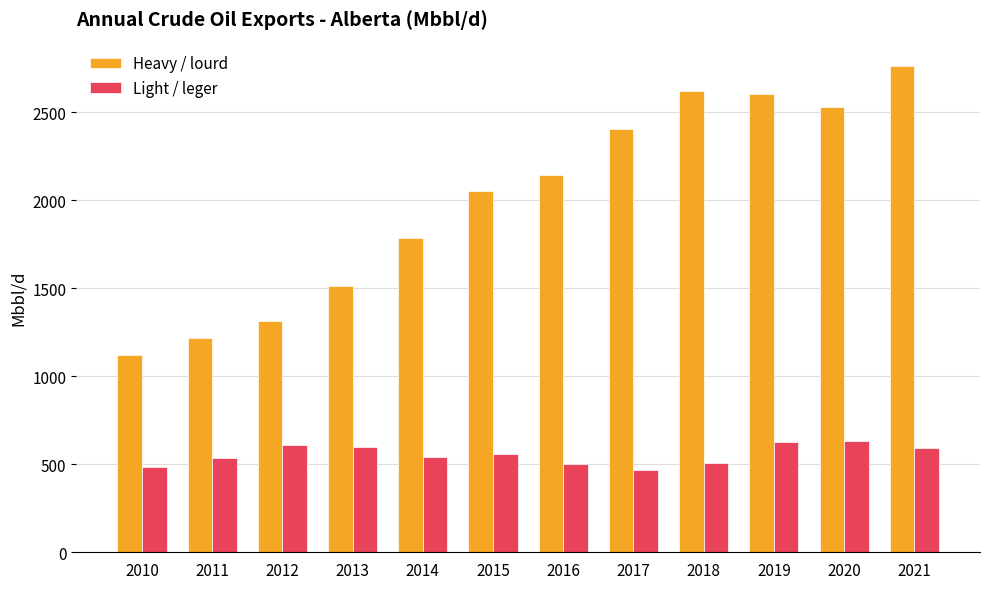

What is the sum of the Heavy / lourd values at 2019 and 2010?

3717.1